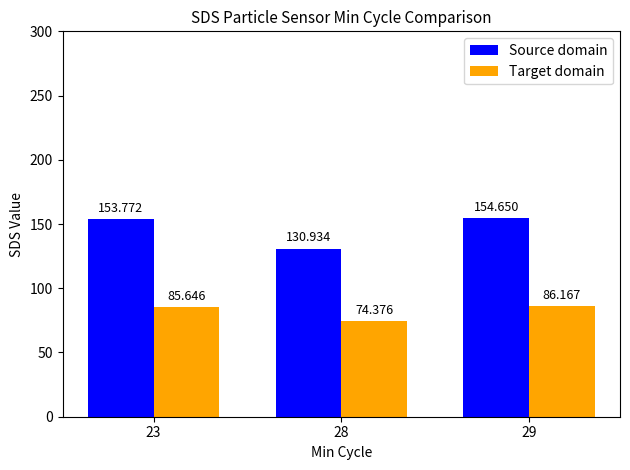

Where is Source domain nearest to the value 142?

28